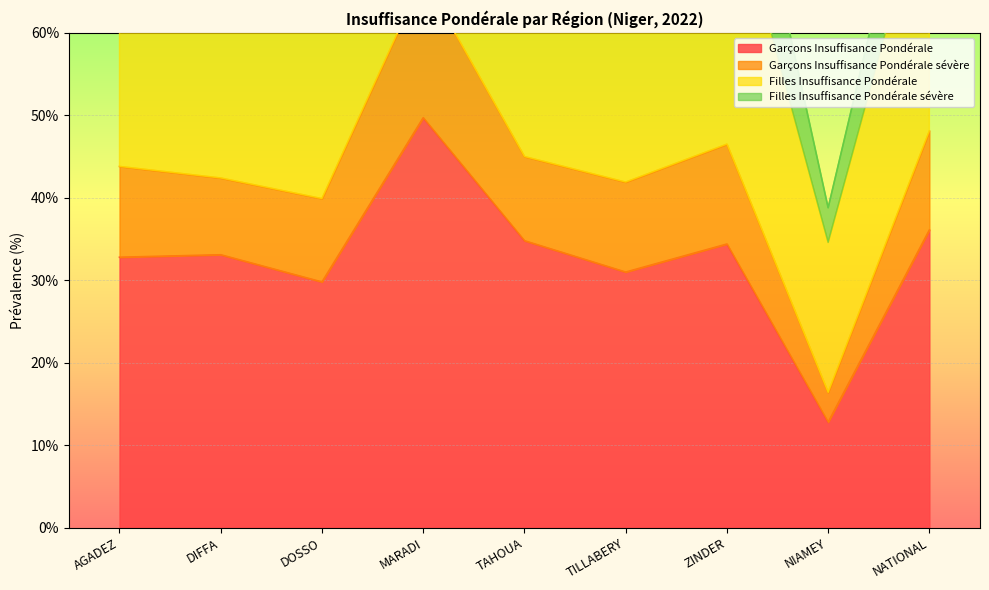

How many interior local peaks does the Garçons Insuffisance Pondérale sévère series have?

3